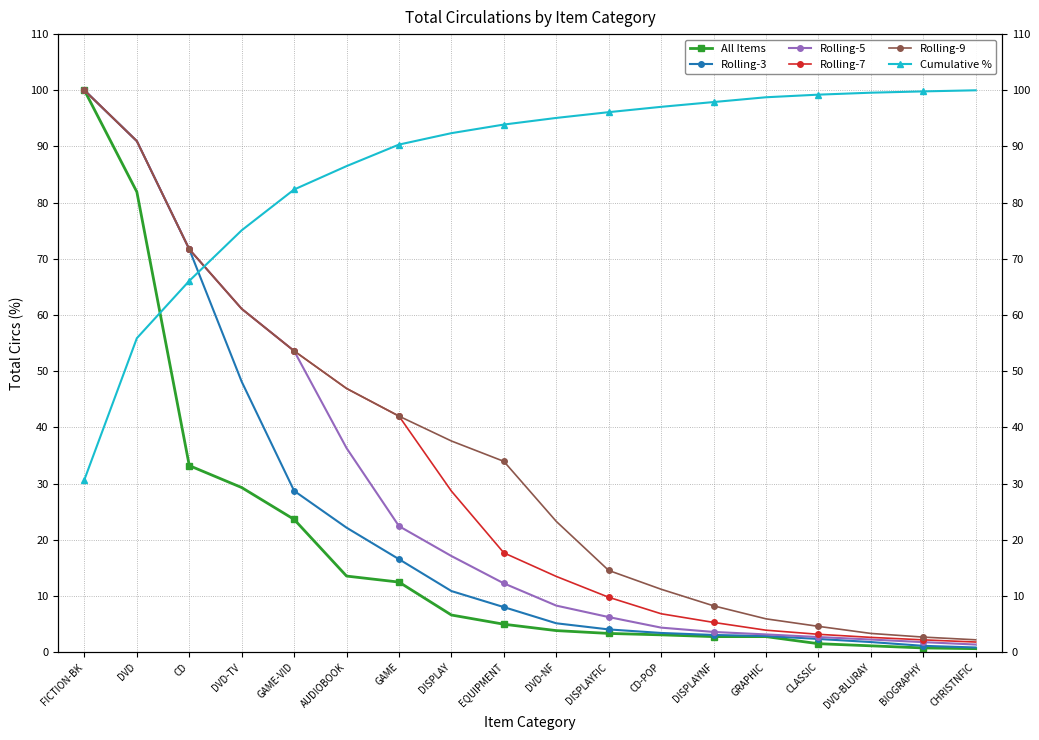

At how many categories does at least one series exceed 51?

18